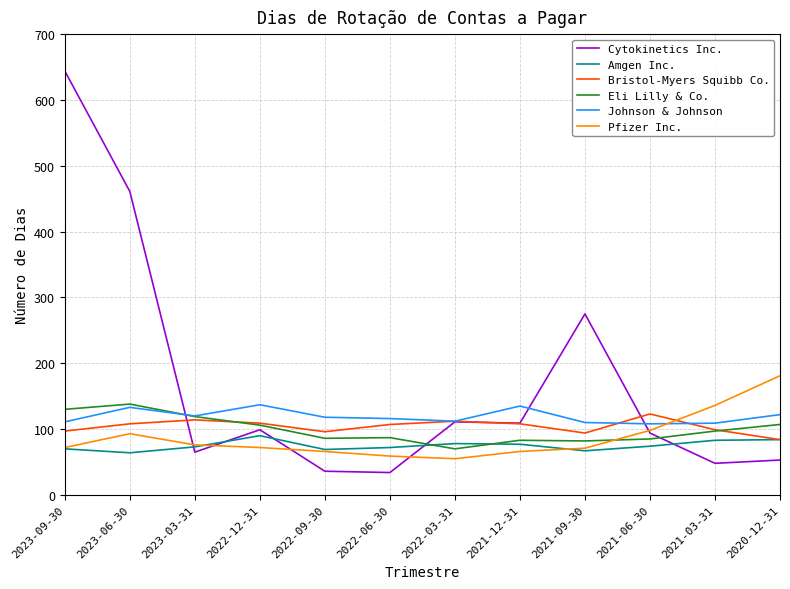

What is the total value across all series at 2023-09-30?

1124